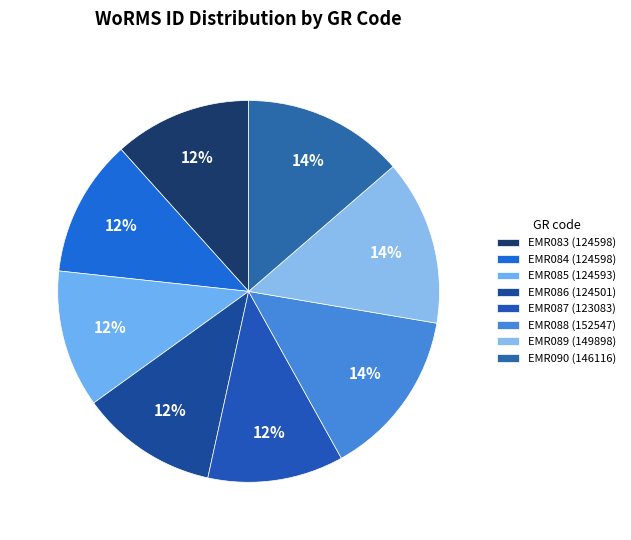

To the nearest percent, what percentage of the pie is EMR085?

12%